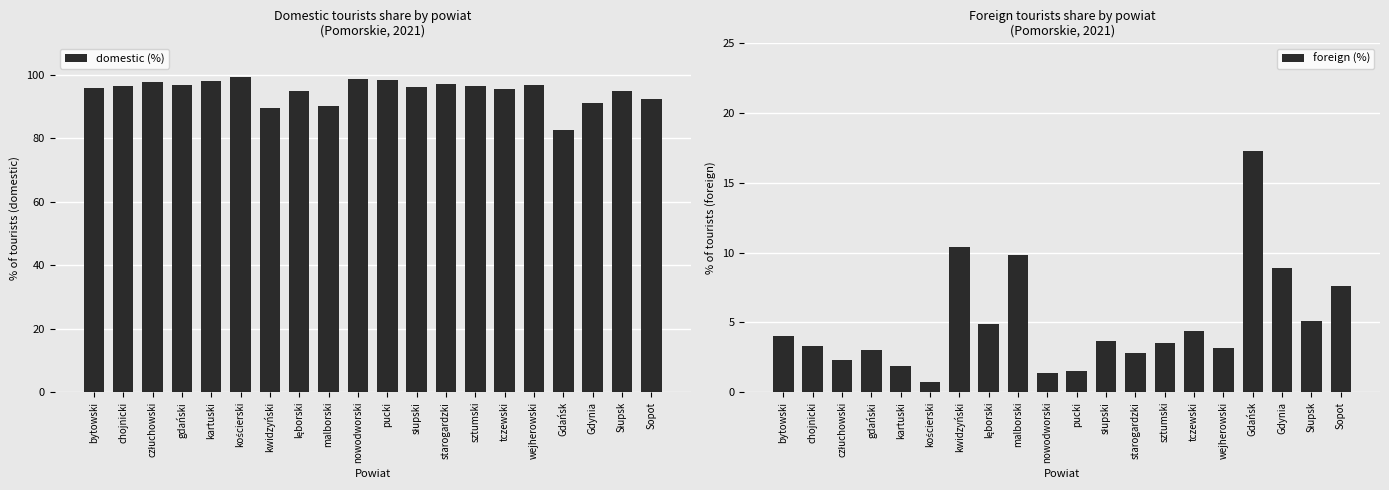

Where does the domestic (%) series first go above 96?

chojnicki